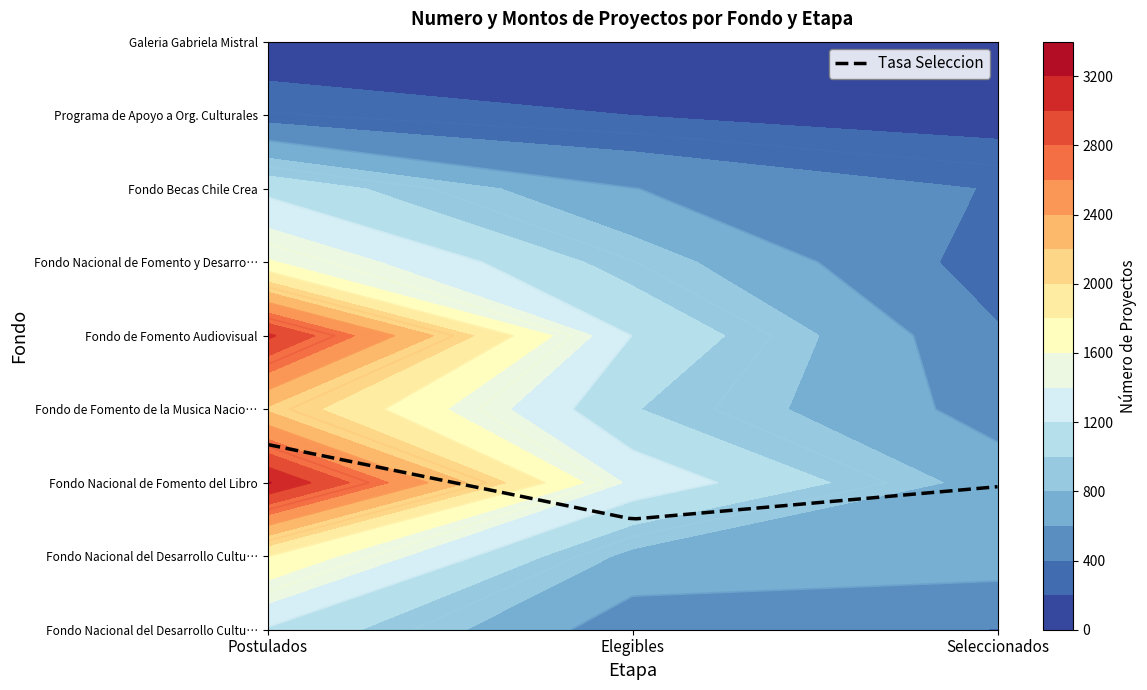

Reading left to right, what are all the values shown in this chart?

Fondo Nacional del Desarrollo Cultural A: 1178	483	395
Fondo Nacional del Desarrollo Cultural B: 1803	739	705
Fondo Nacional de Fomento del Libro: 3220	1350	704
Fondo de Fomento de la Musica Nacional: 2170	1011	516
Fondo de Fomento Audiovisual: 3040	1195	422
Fondo Nacional de Fomento y Desarrollo: 1620	906	304
Fondo Becas Chile Crea: 1145	604	387
Programa de Apoyo a Org. Culturales: 312	199	109
Galeria Gabriela Mistral: 71	19	3